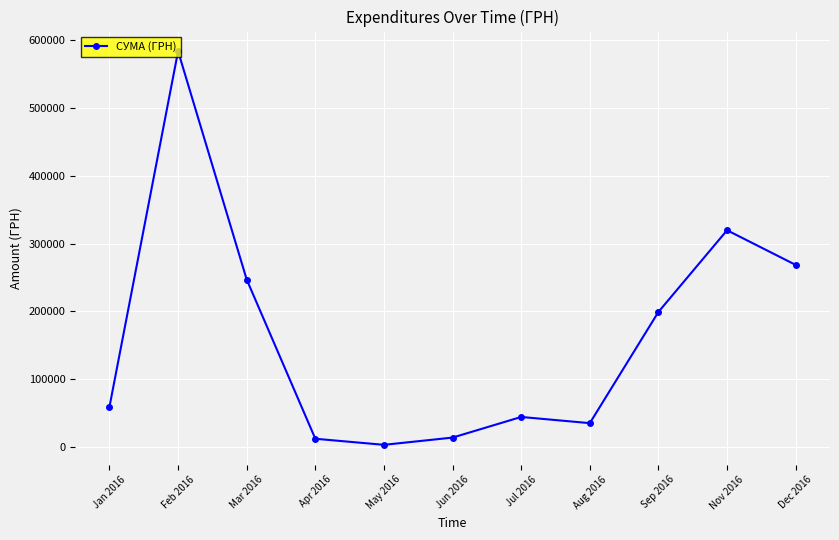

What is the difference between the second highest and second lowest values?

307457.9